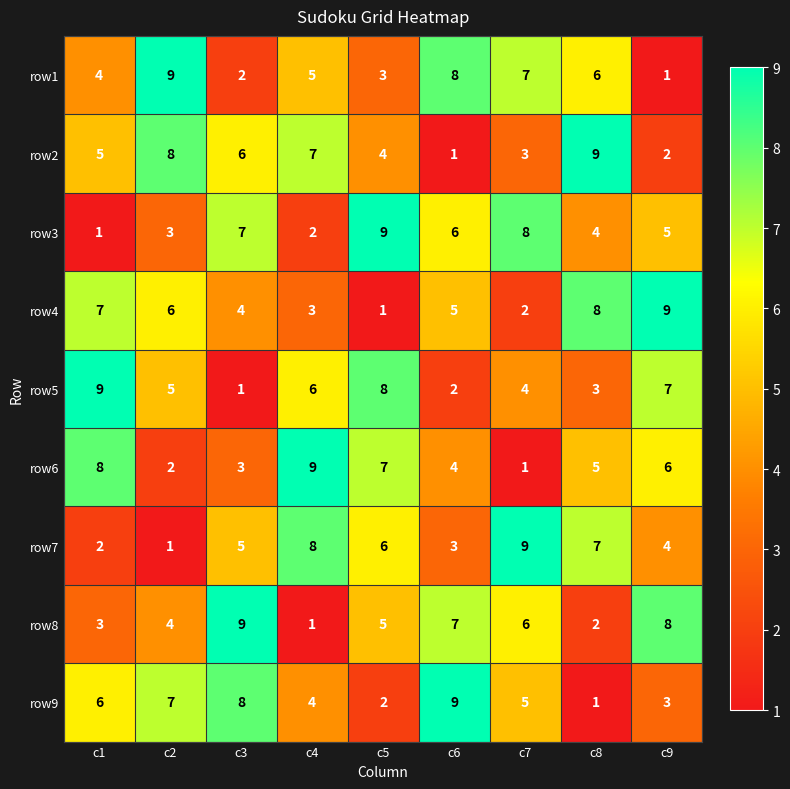

Rank the series at c6 from lowest to highest value.

row2, row5, row7, row6, row4, row3, row8, row1, row9